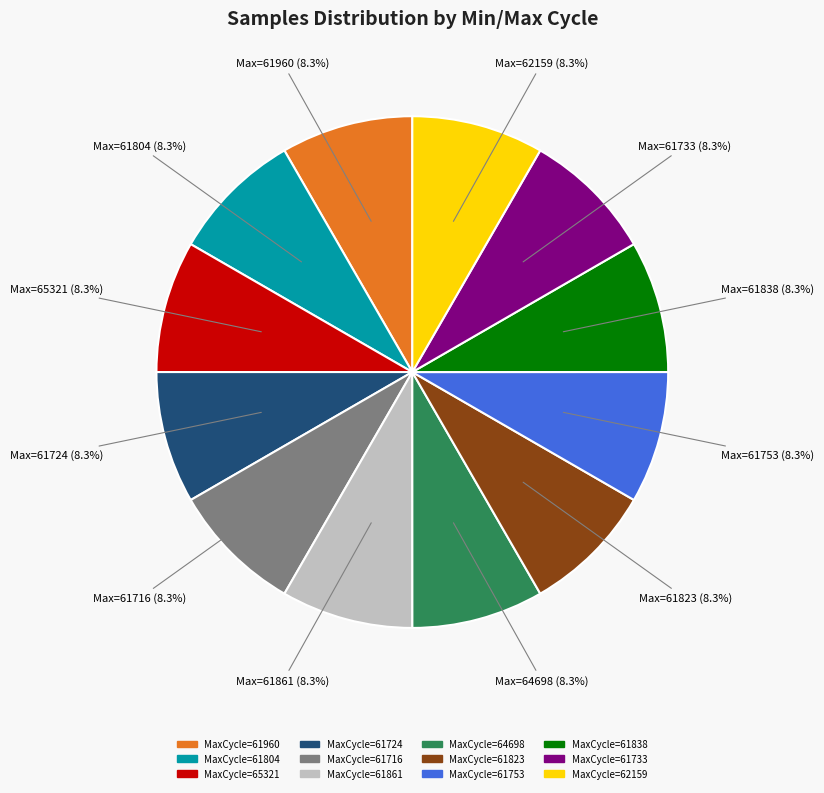

Is there any slice that represents more than half of the pie?

No